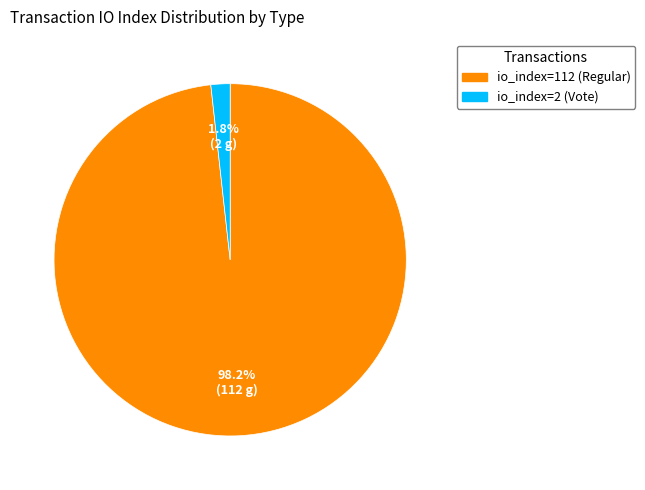

How many slices are in this pie chart?

2